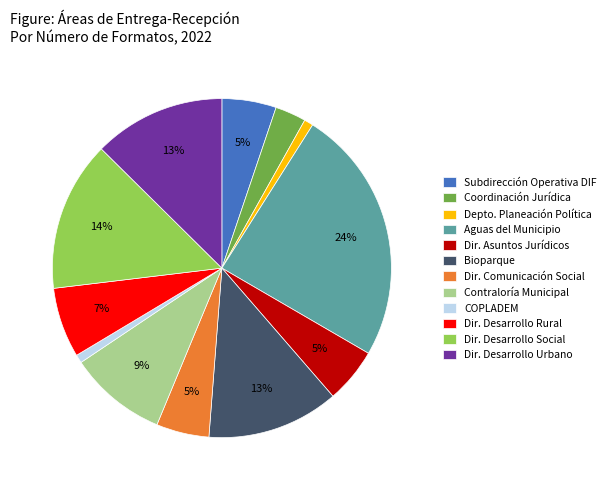

Is the sum of COPLADEM and Contraloría Municipal greater than half?

No